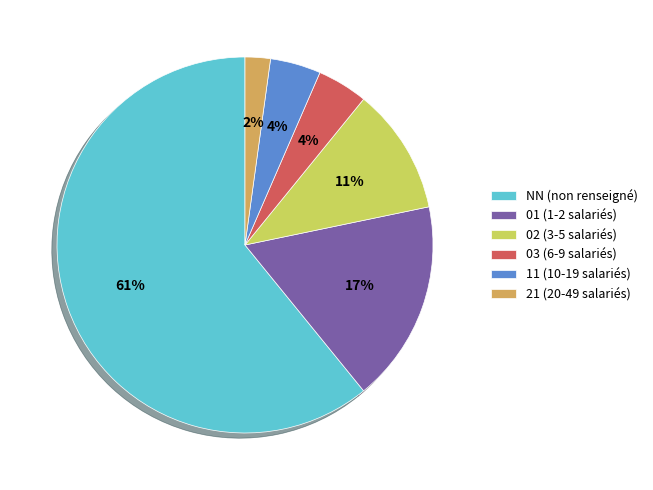

To the nearest percent, what percentage of the pie is 01 (1-2 salariés)?

17%